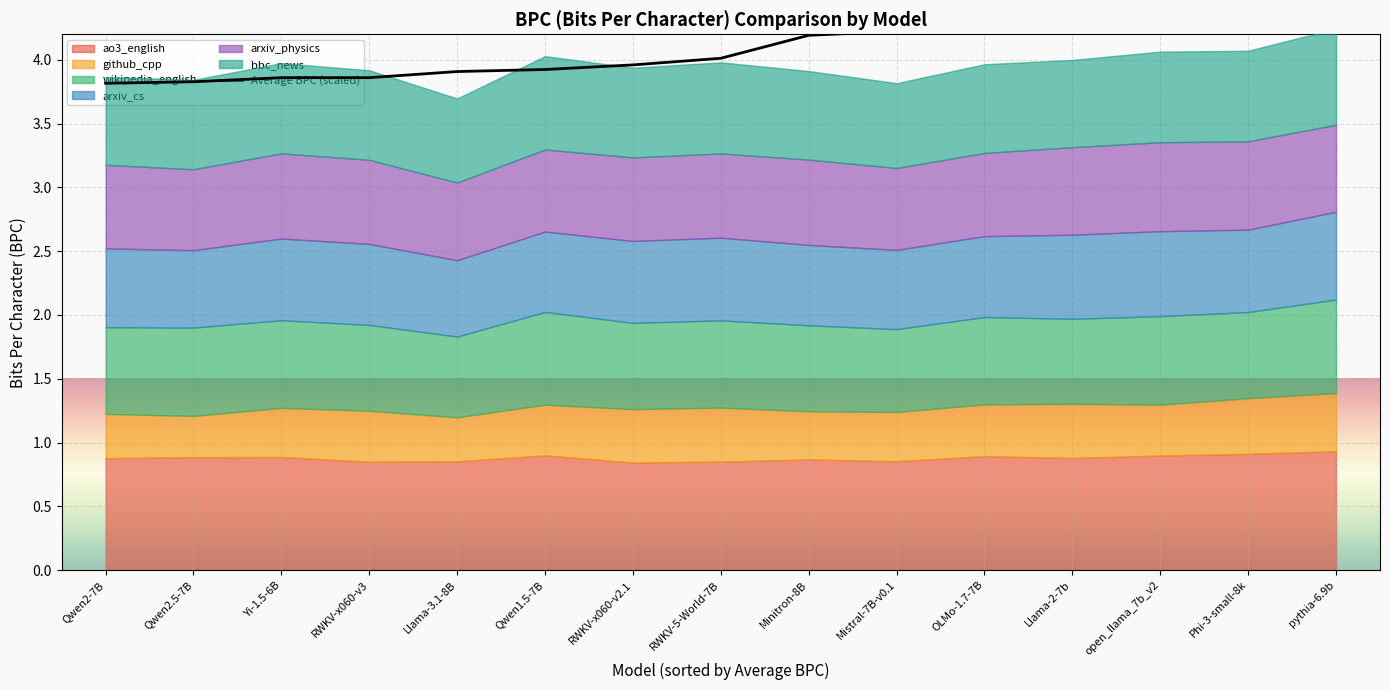

What is the sum of all values?

63.2